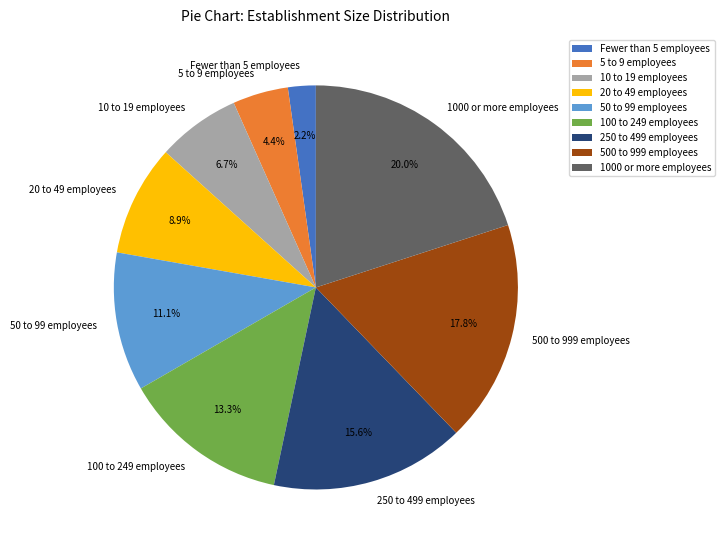

The 250 to 499 employees slice represents 16% of the pie. True or false?

True